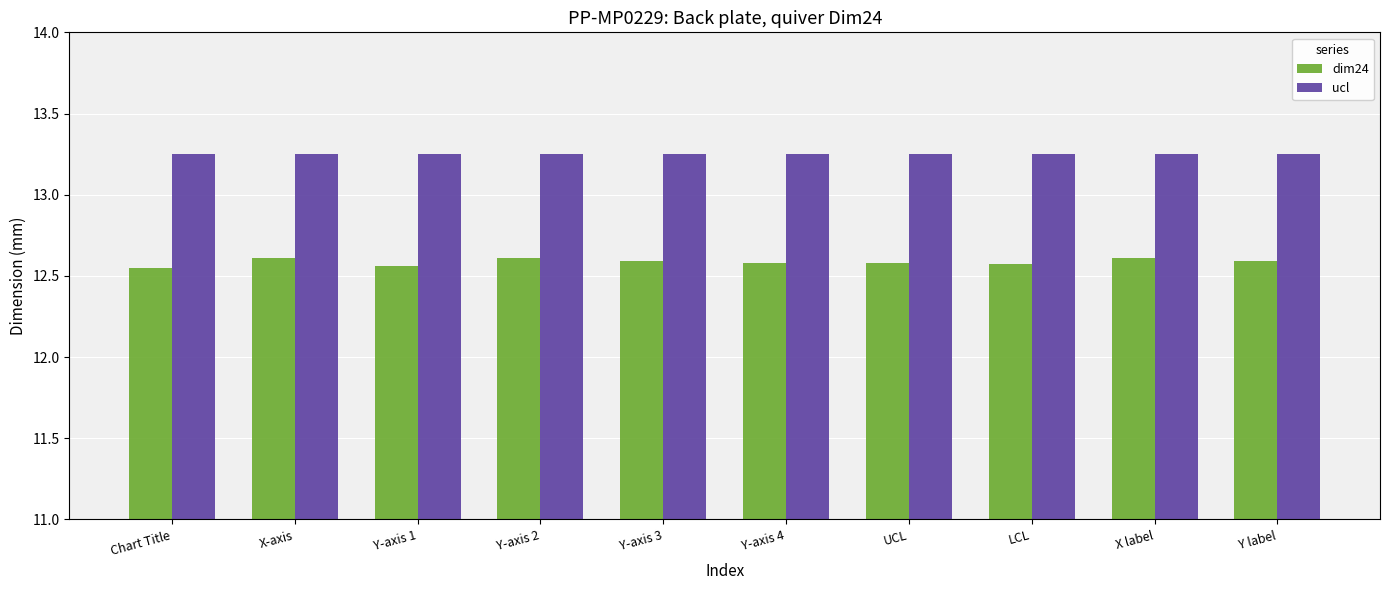

True or false: dim24 has a value of 12.6 at Y-axis 2.

True